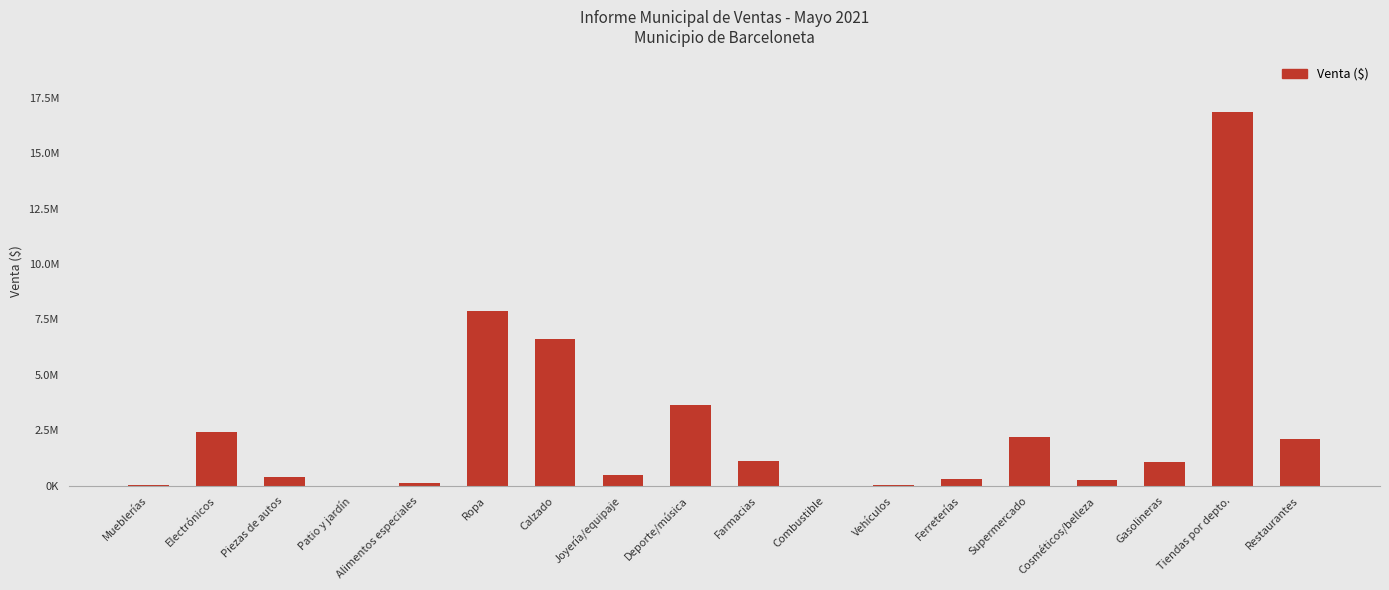

What is the average value?

2531399.6